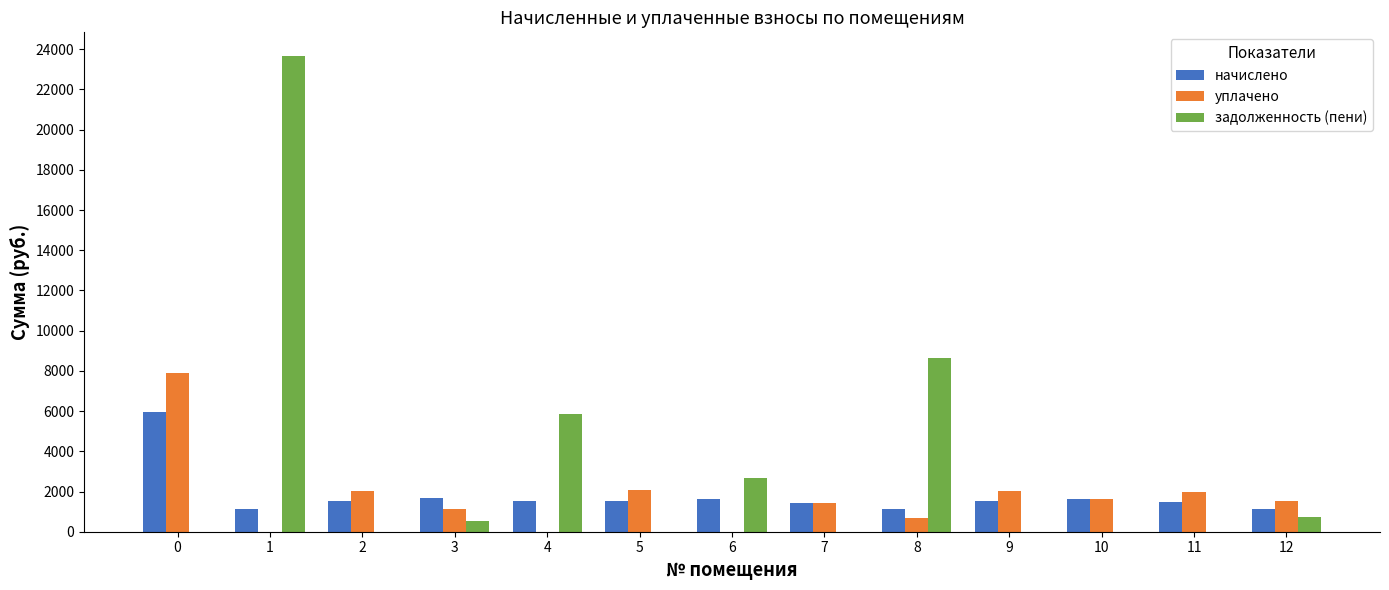

How many data points in уплачено are above 1510?

7